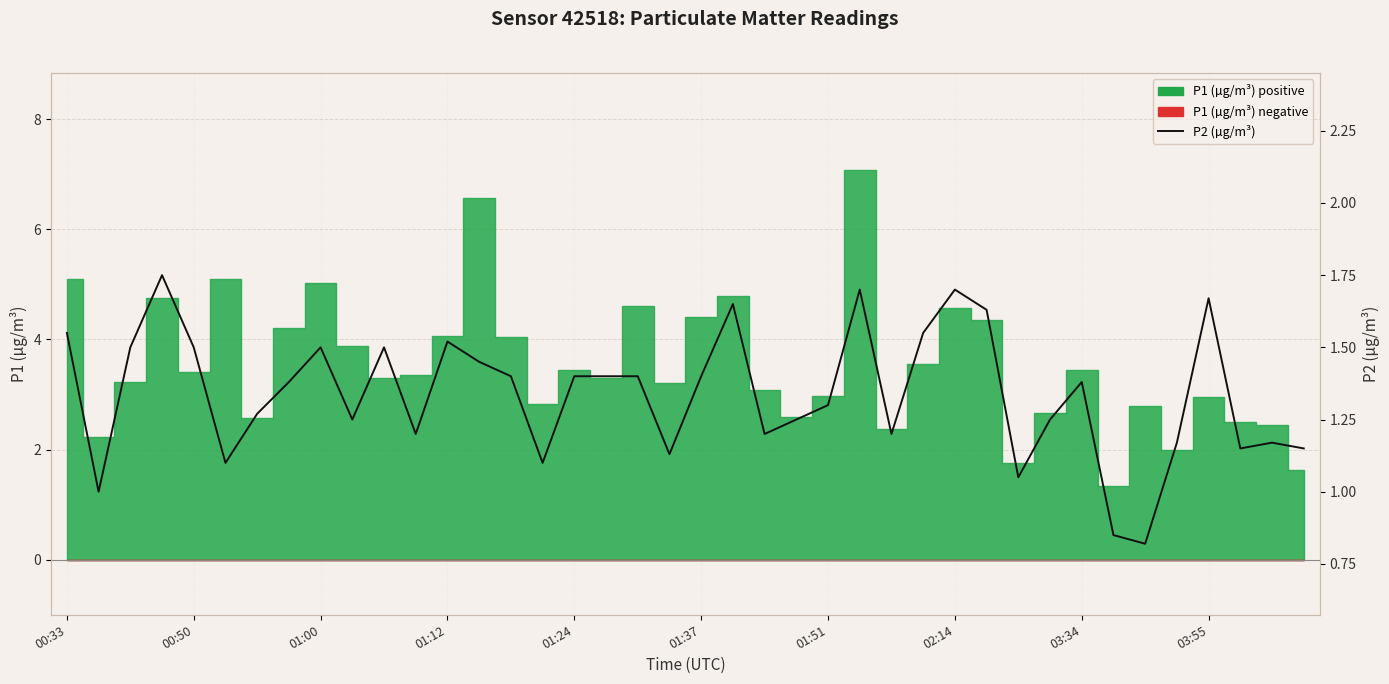

How many points are higher than both their immediate neighbors (excluding endpoints)?

10